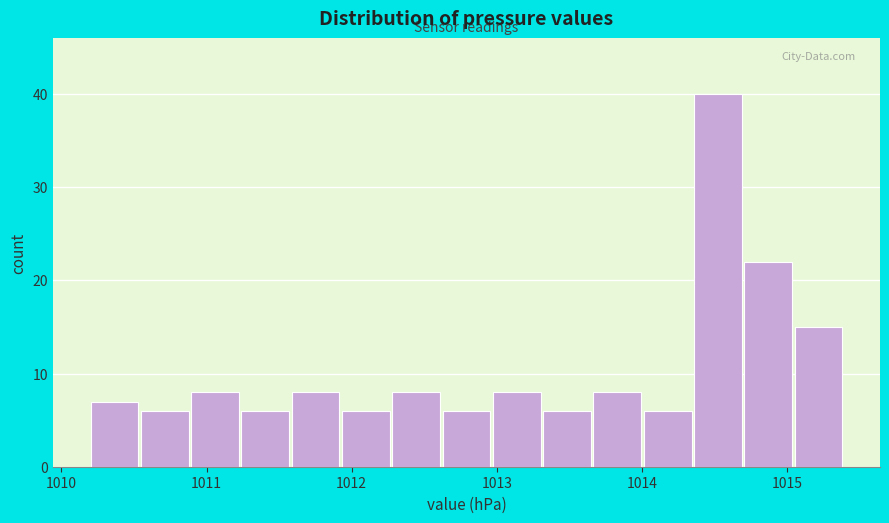

Read against the x-axis, roughly where is the centre of the tallest bar?

1014.5